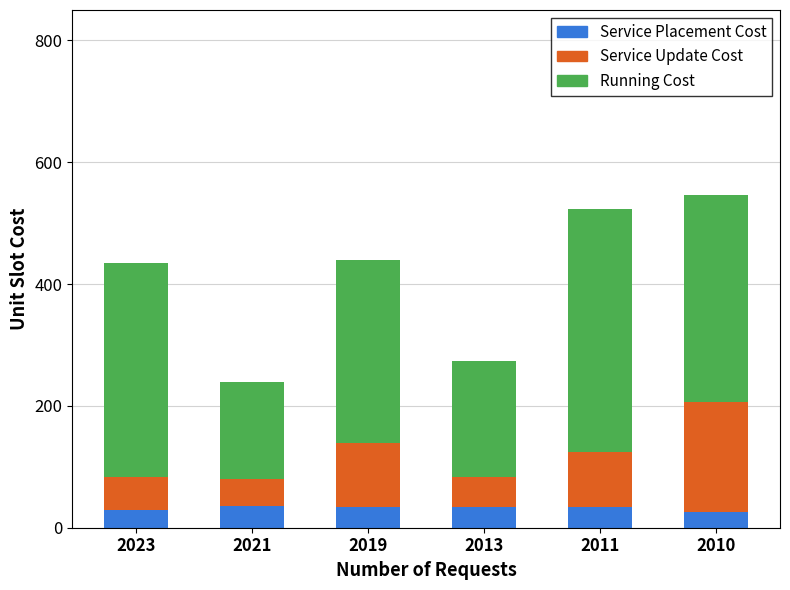

Count the number of data series in this chart.

3